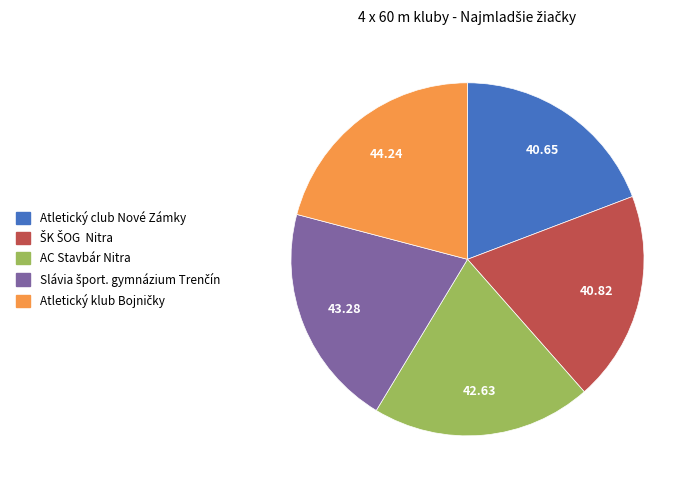

Is there any slice that represents more than half of the pie?

No